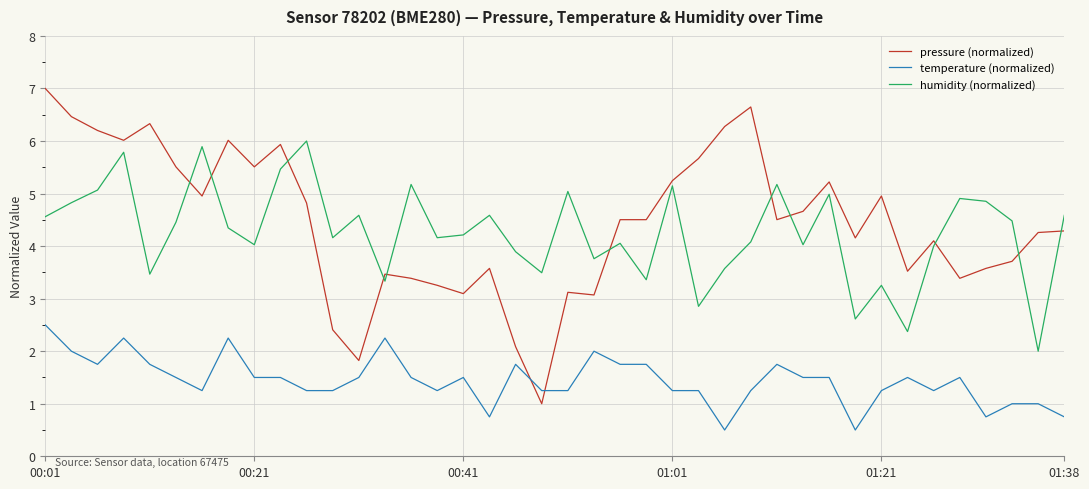

True or false: humidity (normalized) and pressure (normalized) intersect in this chart.

True